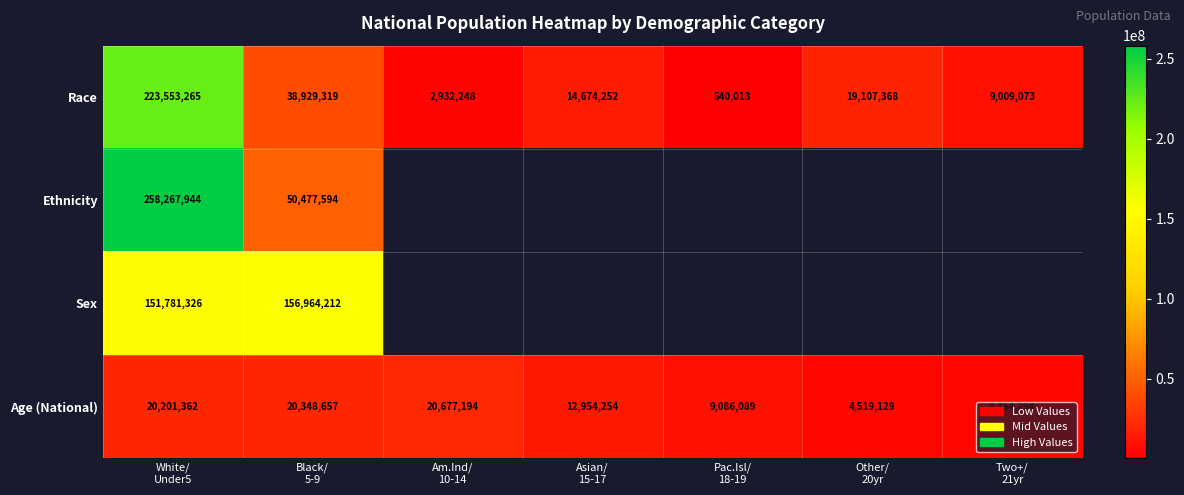

What is the average value of the Race series?

44106505